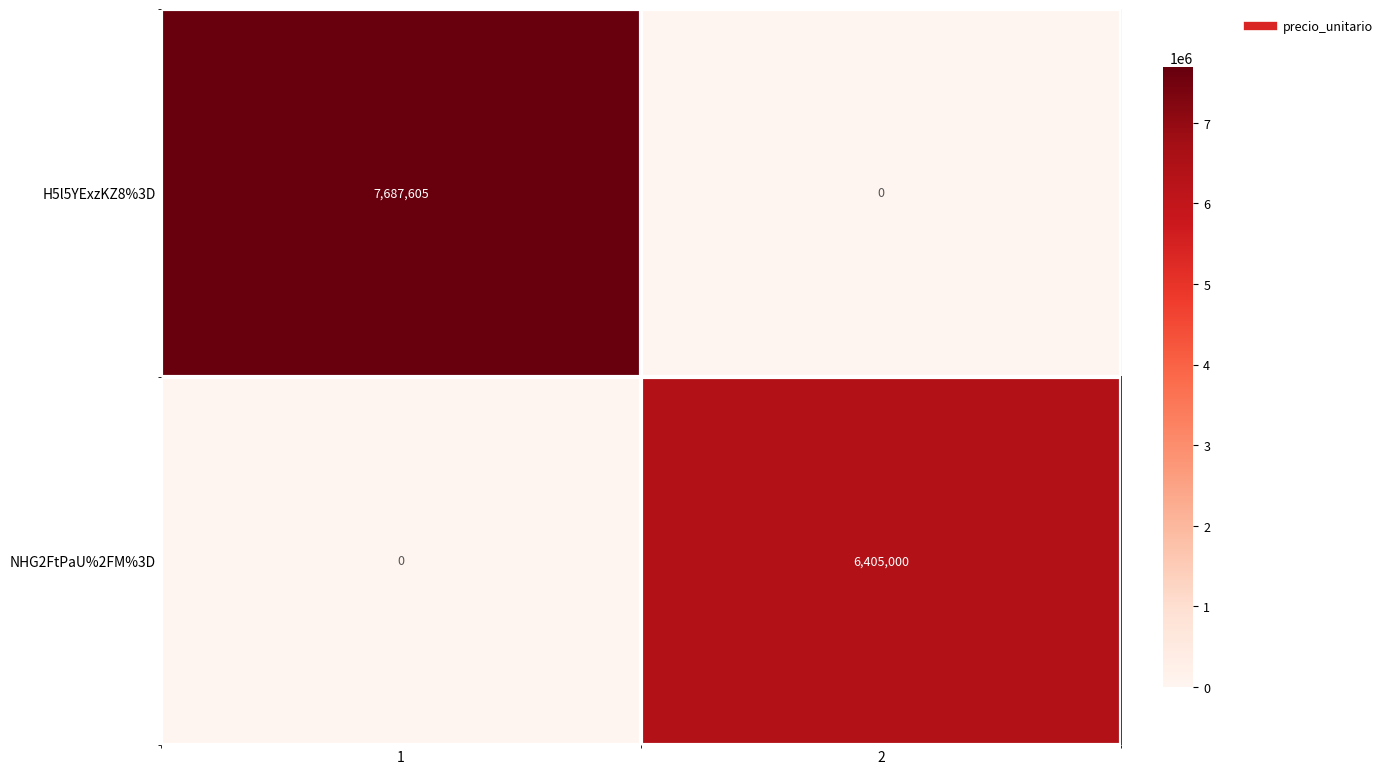

Is the value of H5l5YExzKZ8%3D at 1 greater than the value of NHG2FtPaU%2FM%3D at 2?

Yes